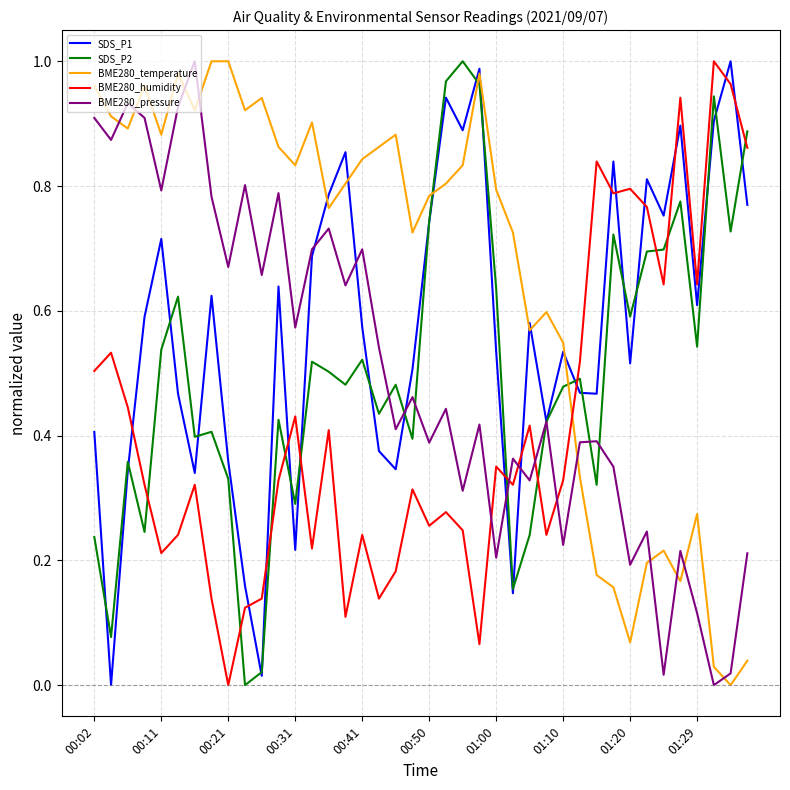

Which series ends up on top after the final intersection of BME280_humidity and BME280_pressure?

BME280_humidity